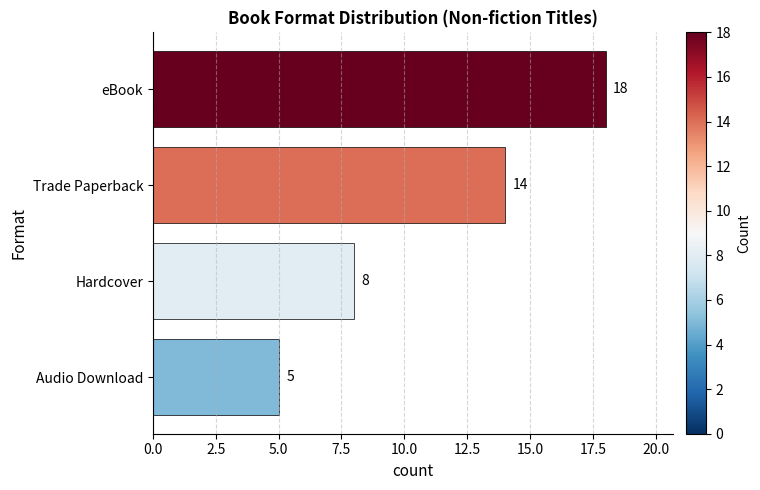

What is the greatest value displayed?

18